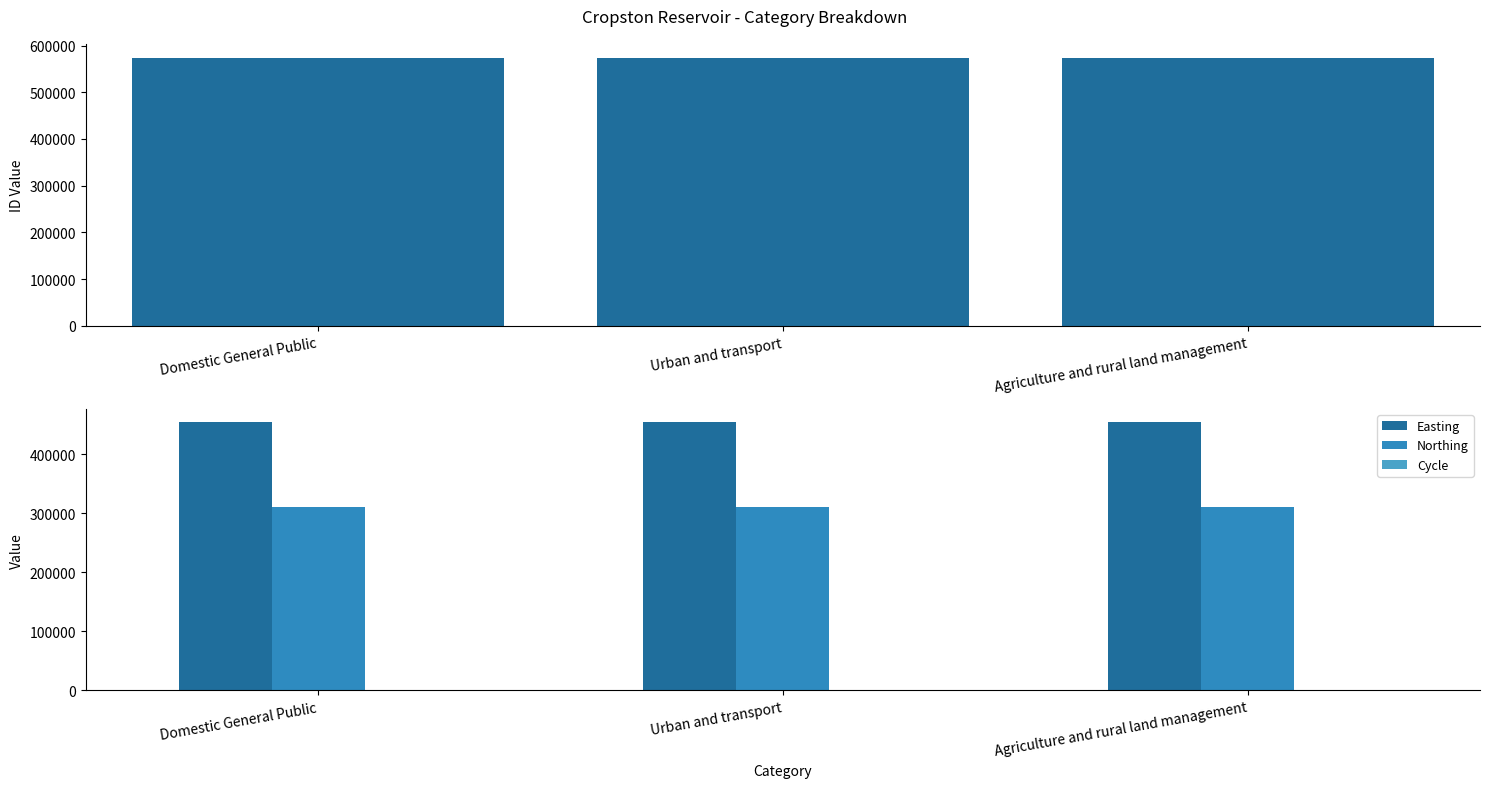

At Domestic General Public, list the series in order from smallest to largest.

Cycle, Northing, Easting, ID